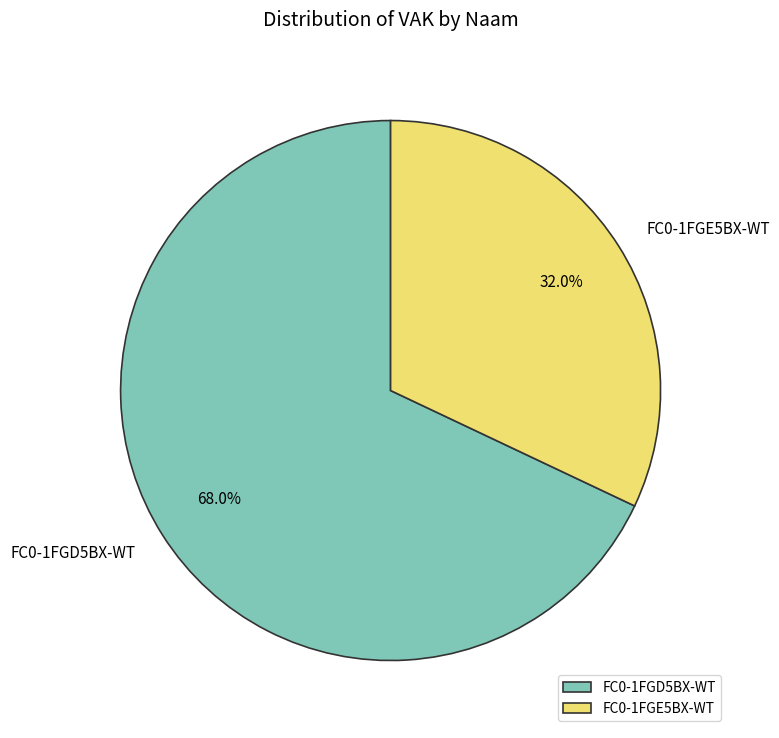

To the nearest percent, what portion does FC0-1FGD5BX-WT represent?

68%